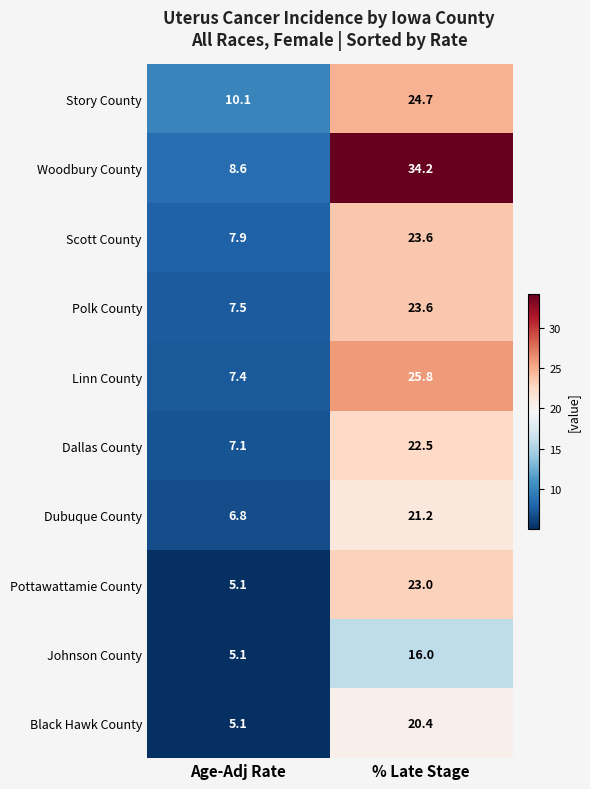

At which category is the sum across all series the highest?

% Late Stage